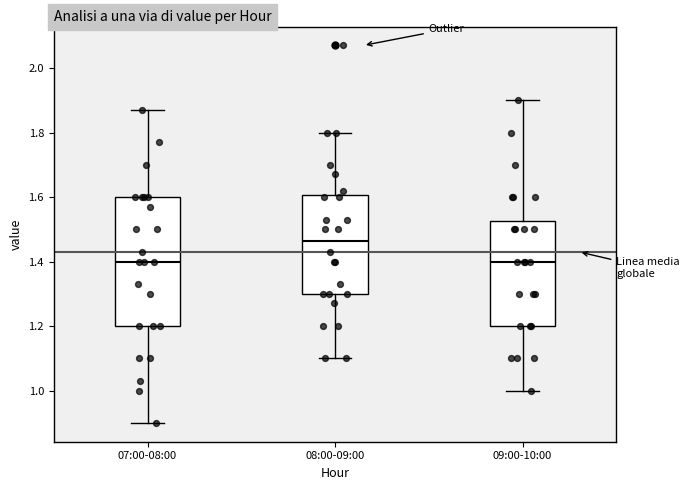

Which box has the highest median line?

08:00-09:00